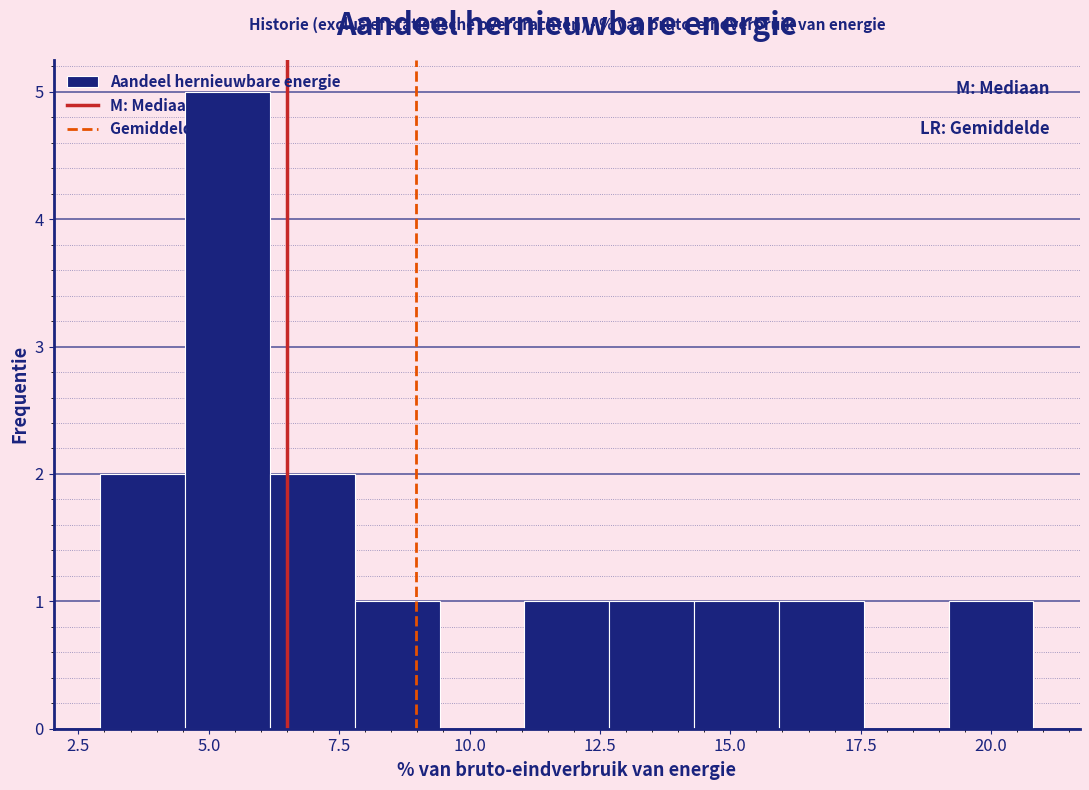

Read against the x-axis, roughly where is the centre of the tallest bar?

5.5